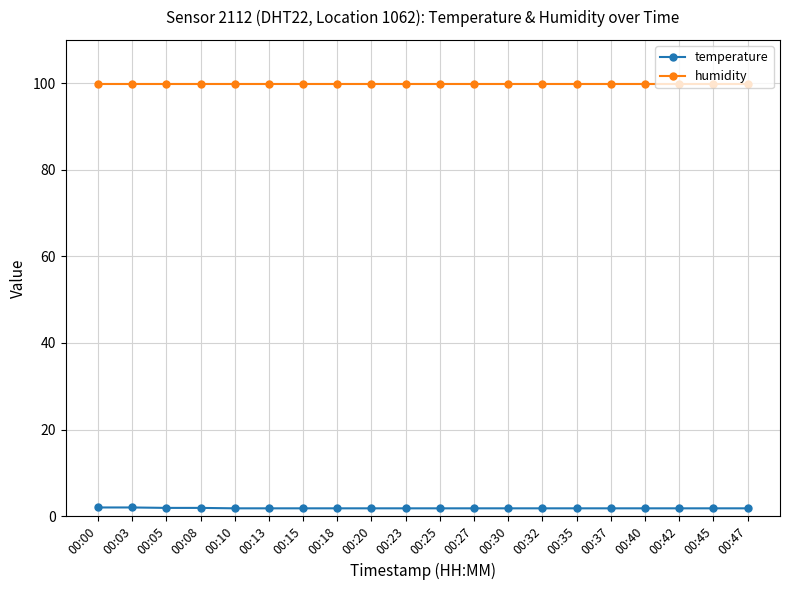

What is the difference between the highest and lowest values at 00:00?

97.9